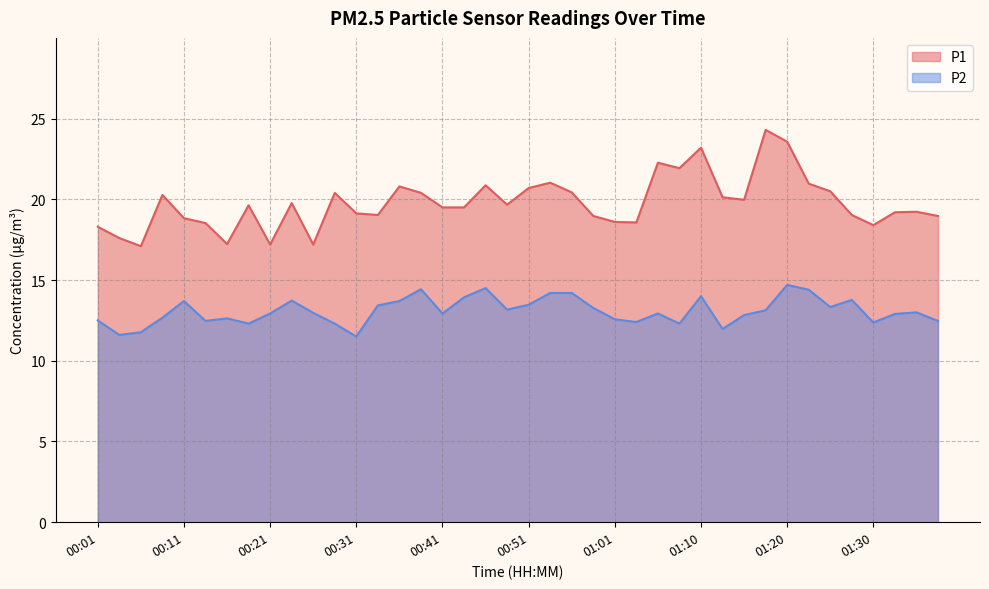

How many categories are shown in the chart?

40